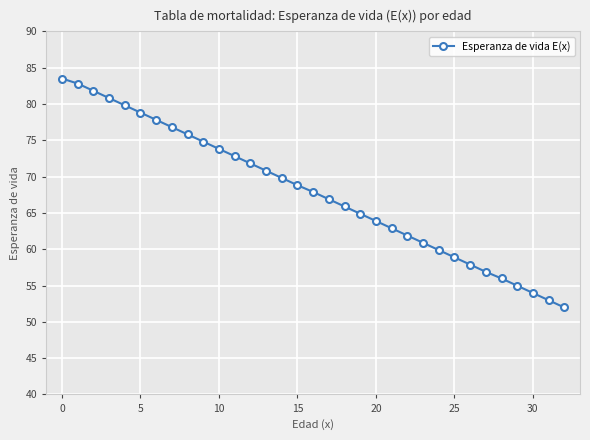

What is the minimum value shown in the chart?

52.0